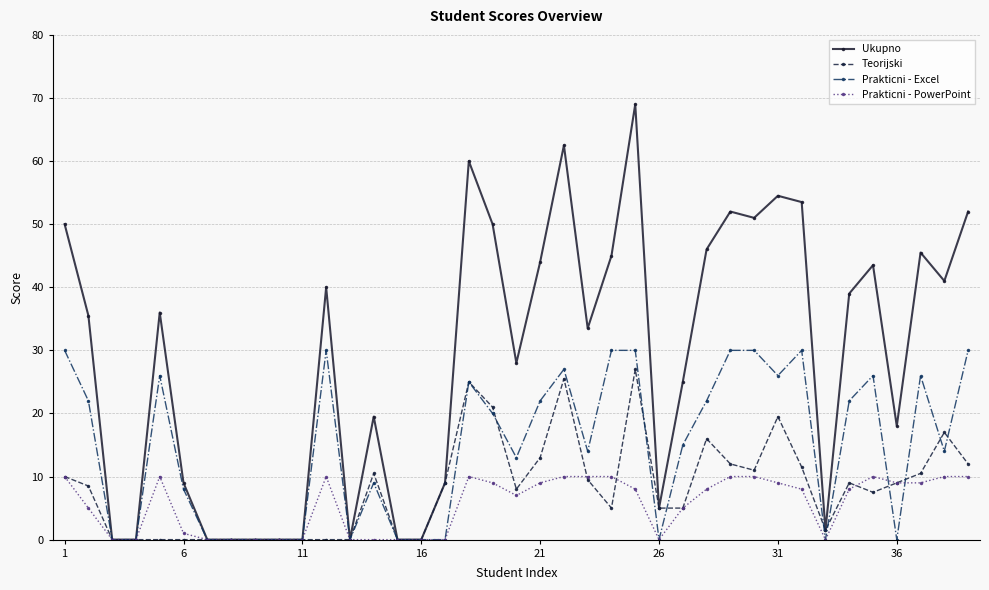

What is the maximum value for Prakticni - Excel?

30.0